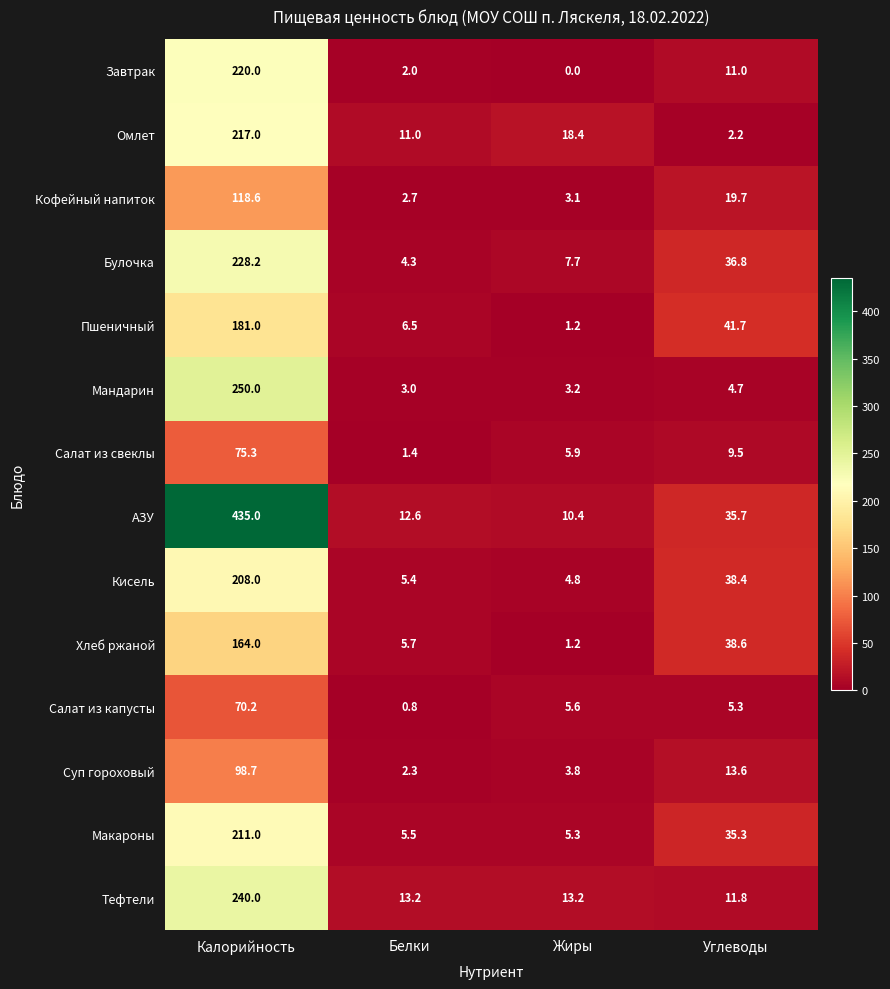

Which category has the highest value in the Булочка series?

Калорийность